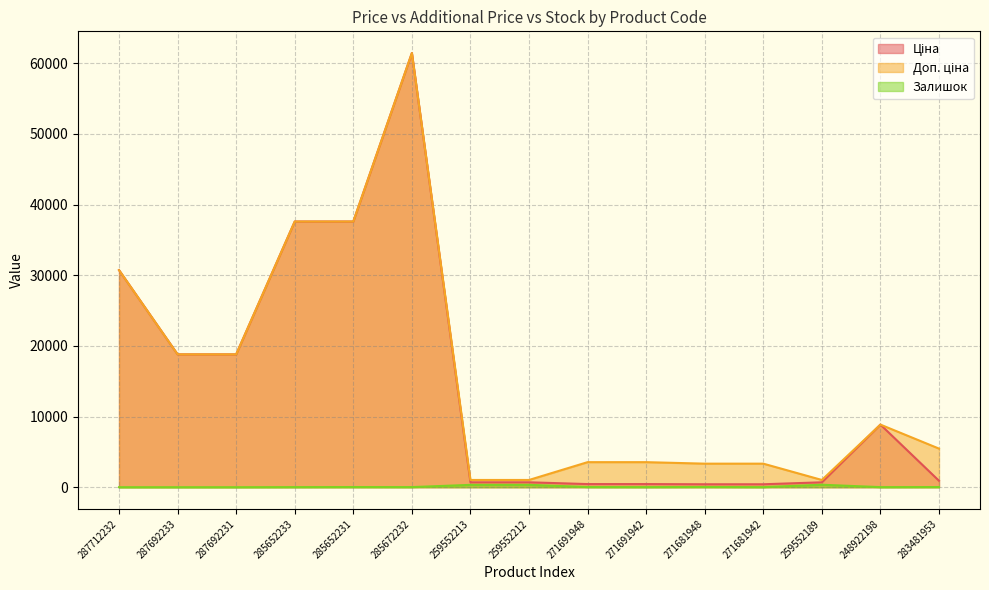

Is it true that Залишок equals 23.0 at 285652231?

True